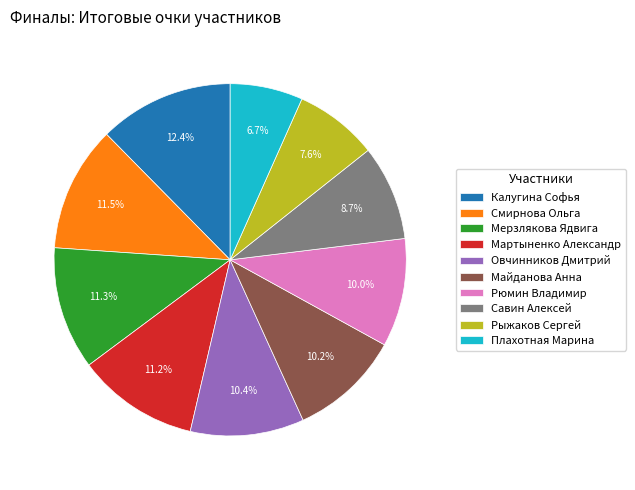

Is Рыжаков Сергей the majority of the pie?

No